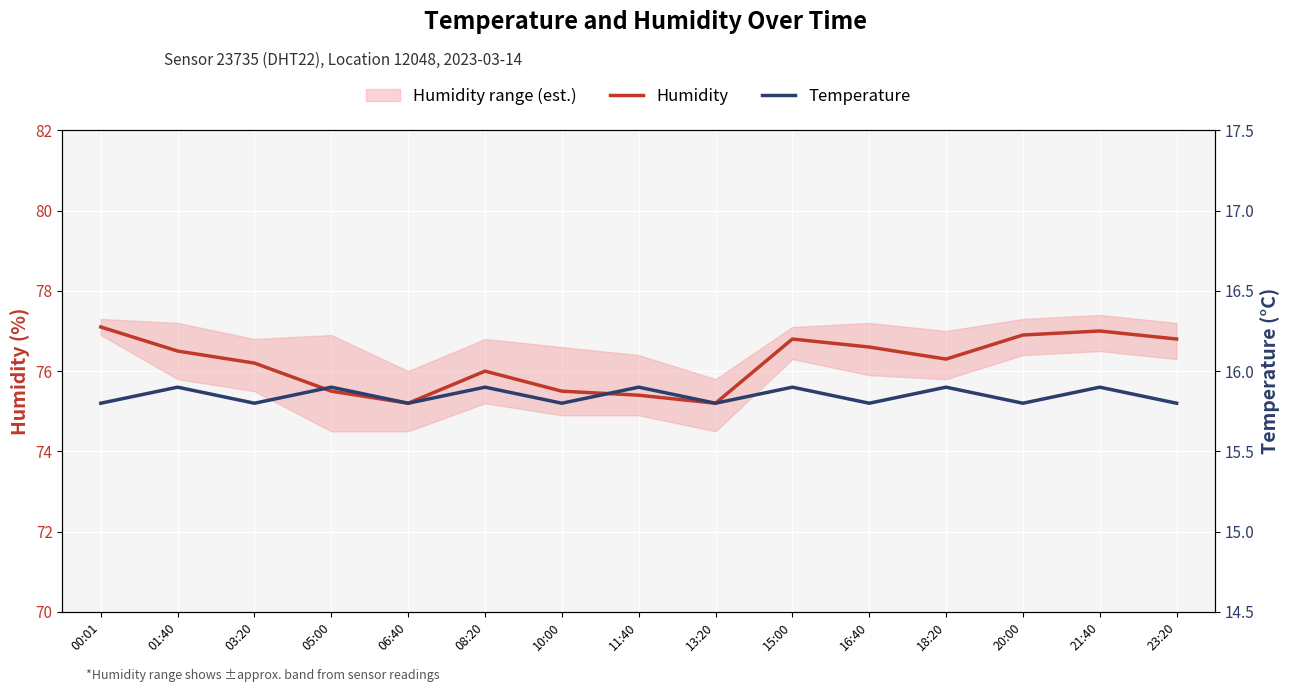

How many interior local peaks does the Temperature series have?

7